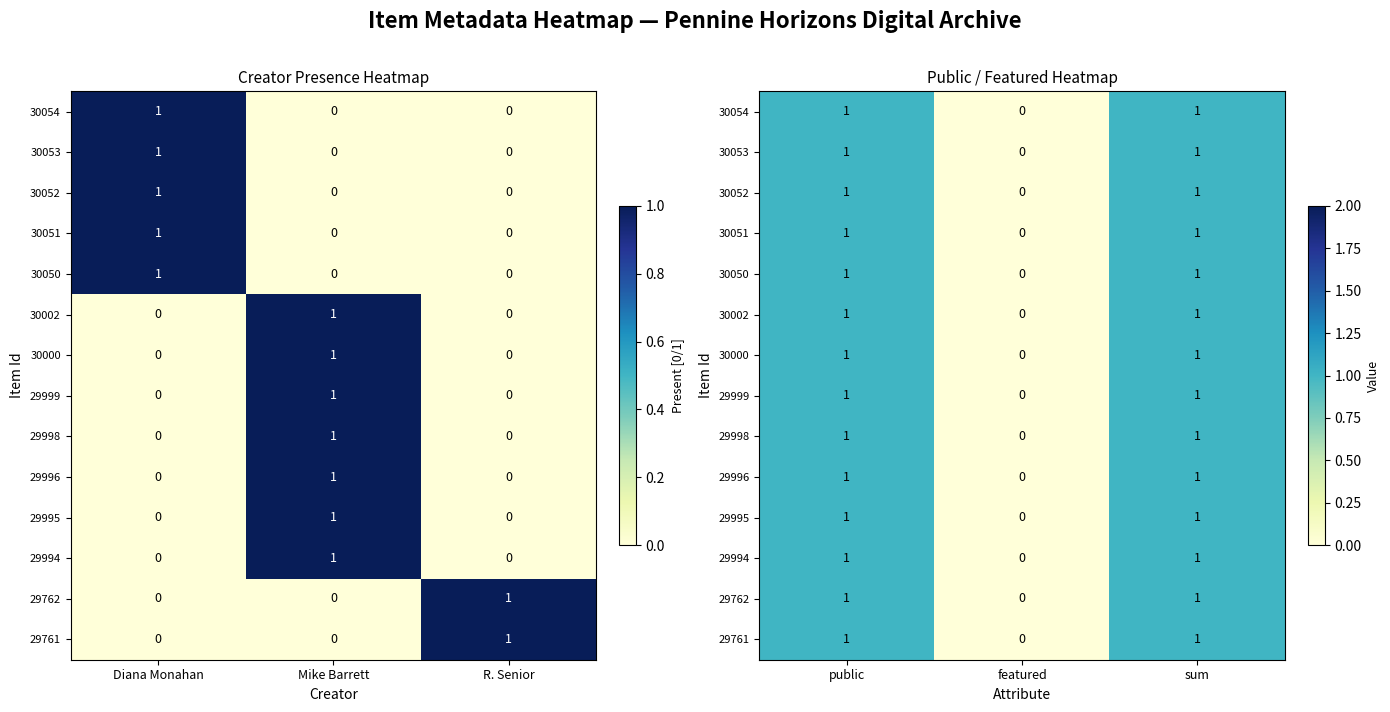

What is the sum of all 29998 values?

2